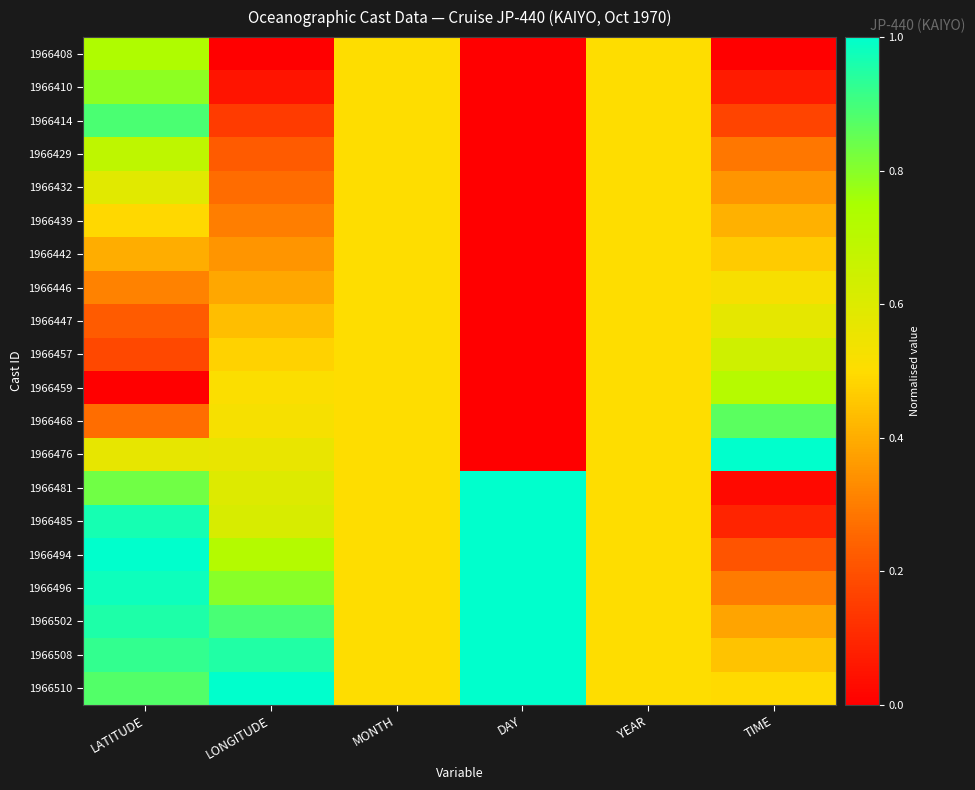

Which series changed the most between DAY and YEAR?

1966408